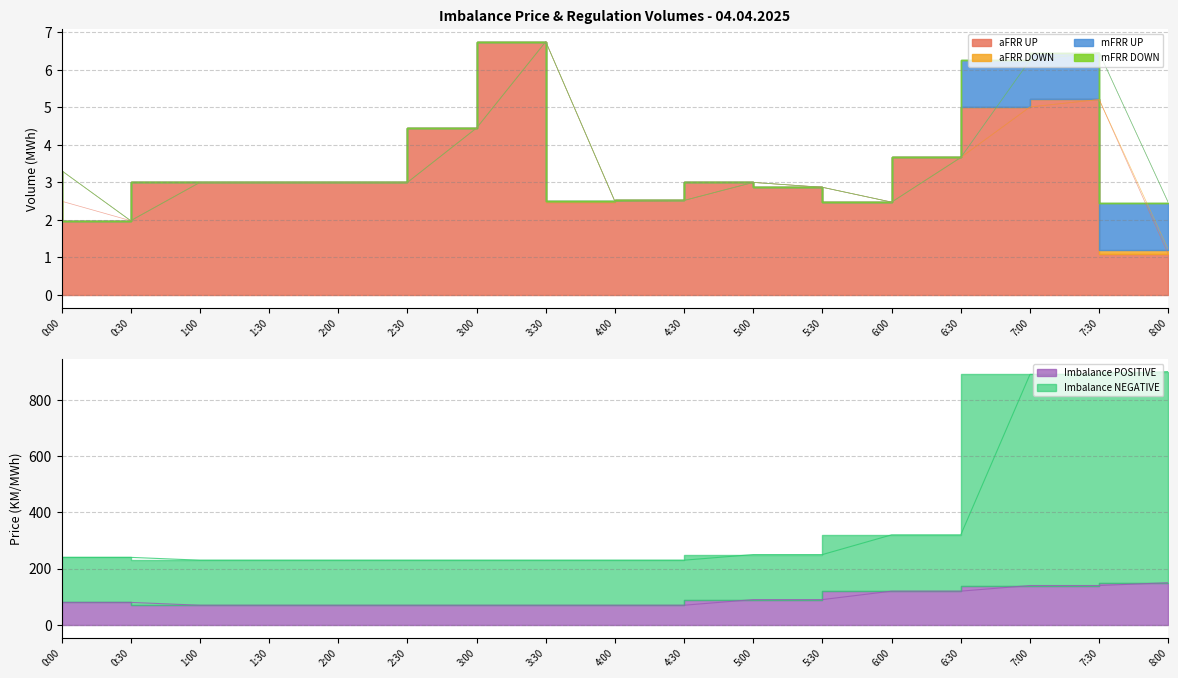

Which has a higher value, 0:30 or 6:00?

6:00